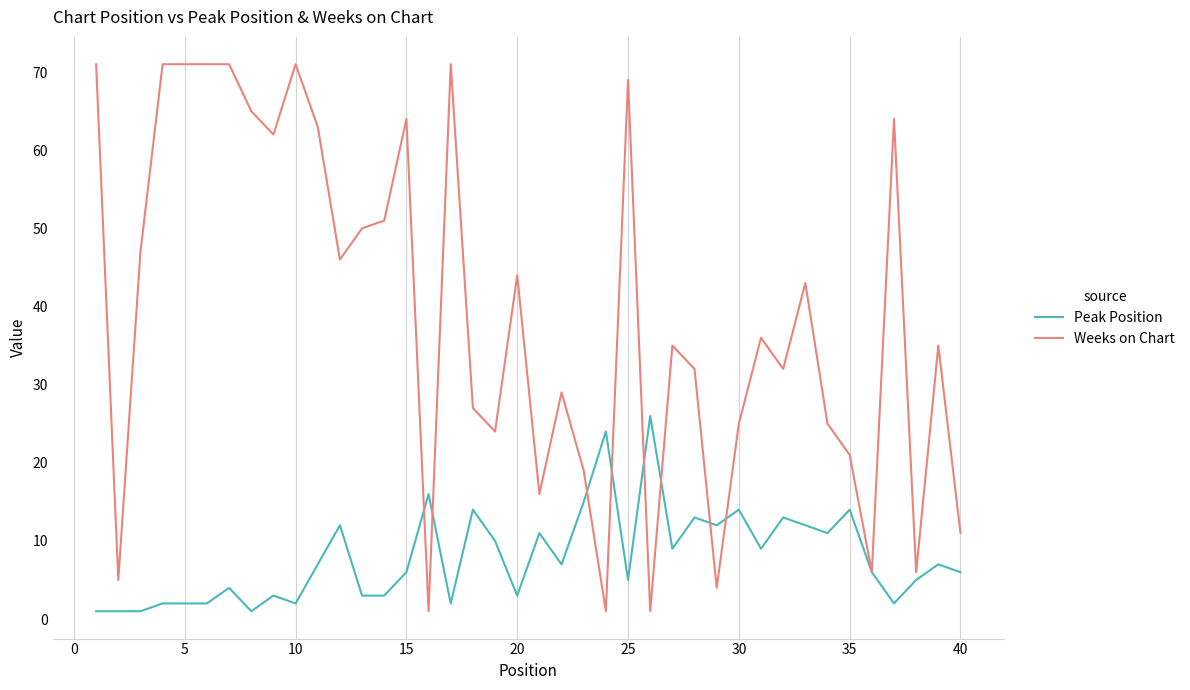

What is the greatest value displayed?

71